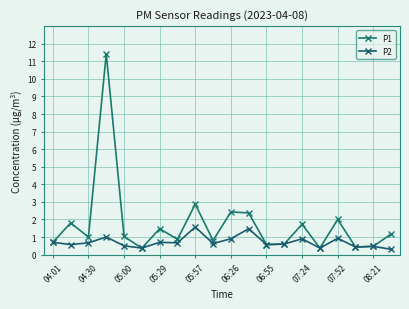

Is this an area chart (filled region under the line)?

No